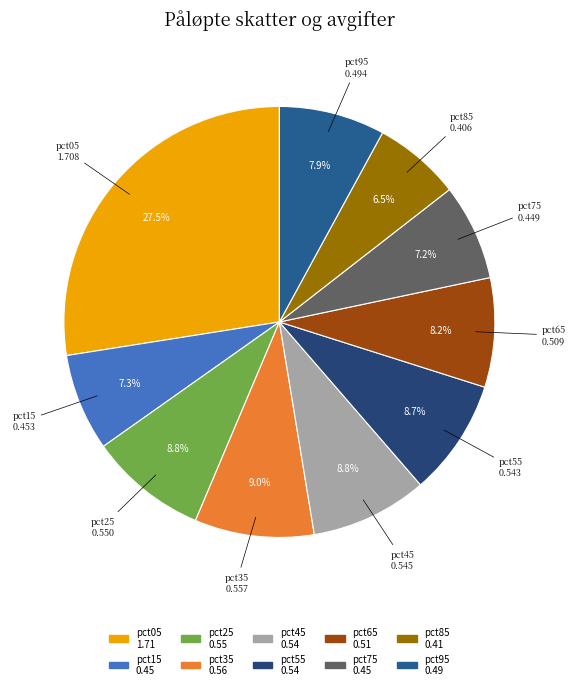

Between pct95 and pct15, which is larger?

pct95